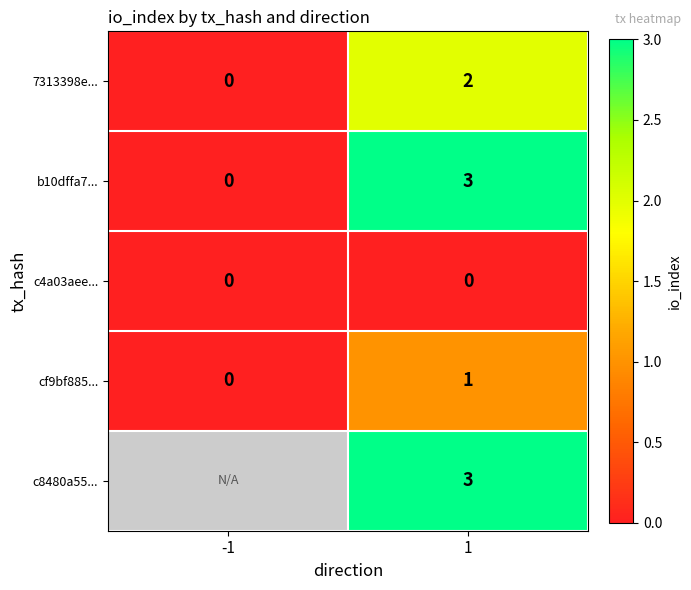

Which label corresponds to the largest value in the chart?

1